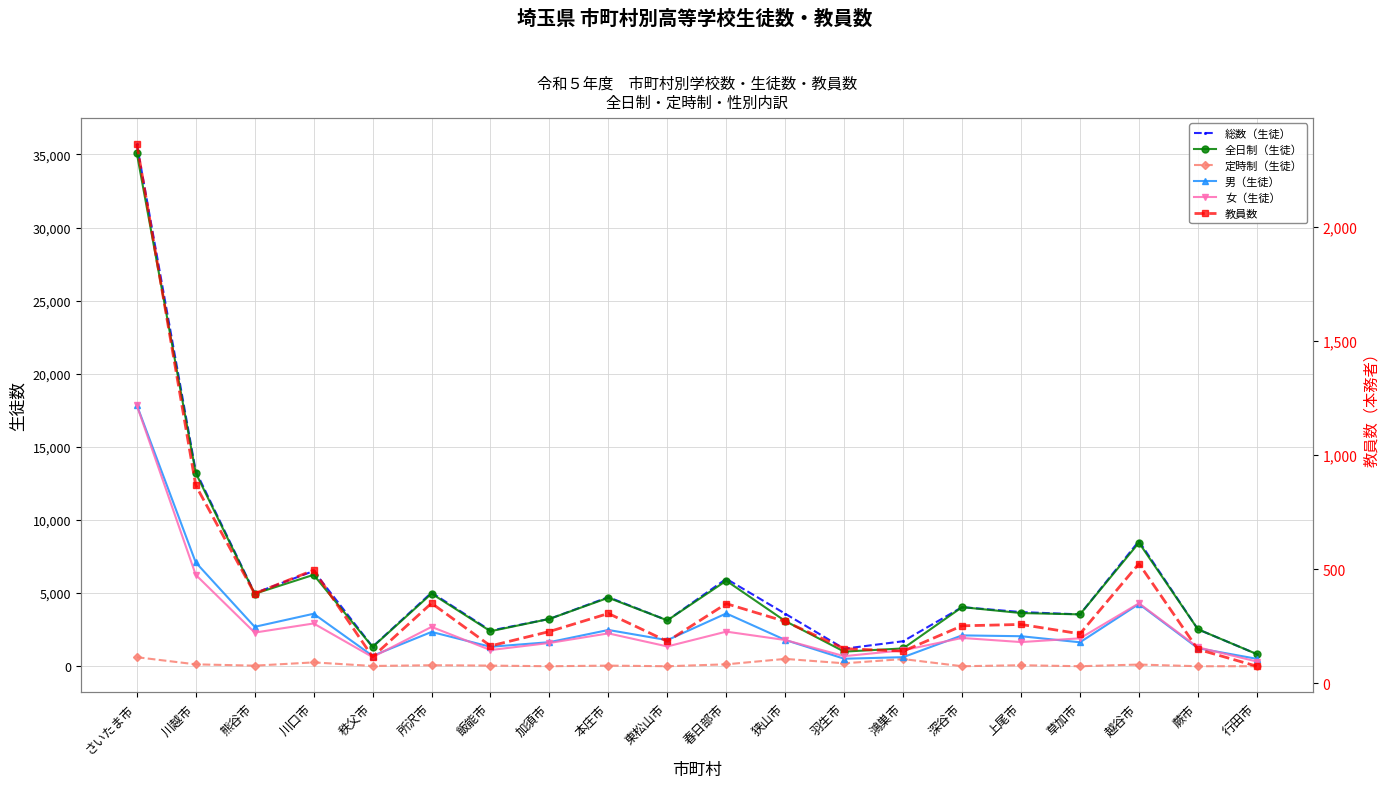

What are all the series names shown in the legend?

総数（生徒）, 全日制（生徒）, 定時制（生徒）, 男（生徒）, 女（生徒）, 教員数